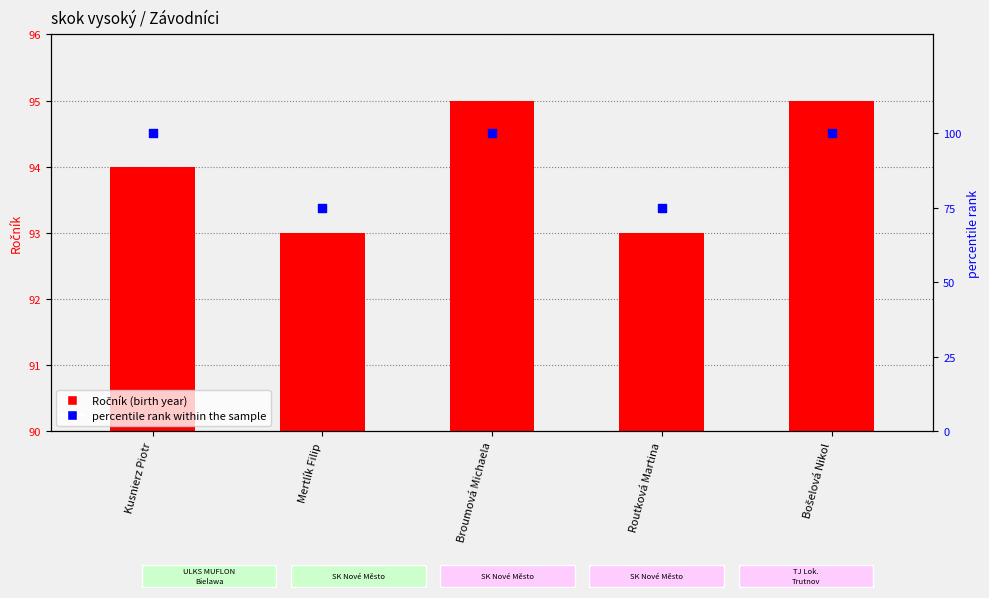

What are all the series names shown in the legend?

Ročník, percentile rank within the sample